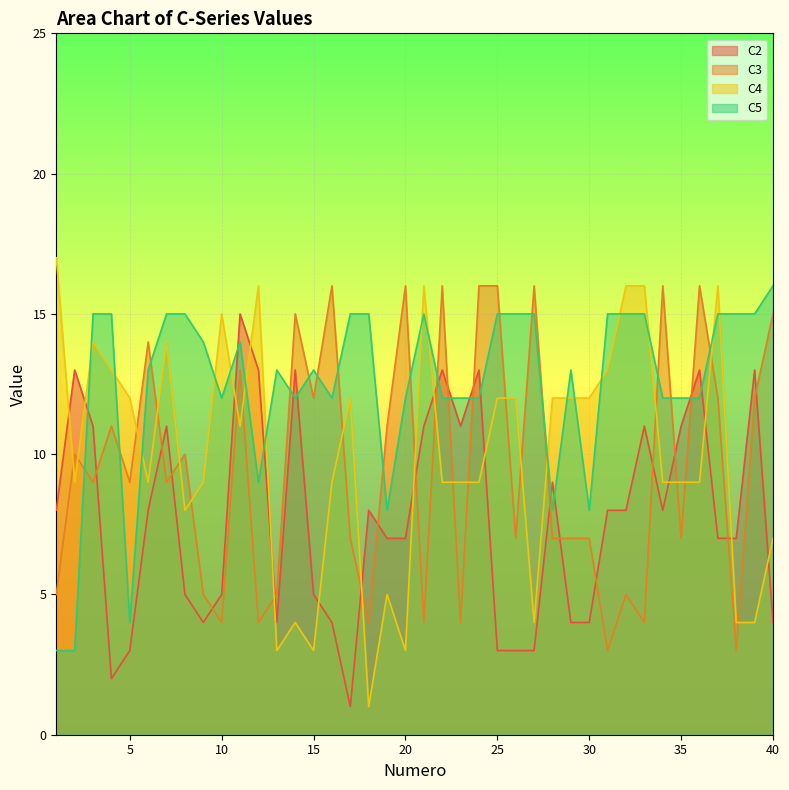

What are all the series names shown in the legend?

C2, C3, C4, C5